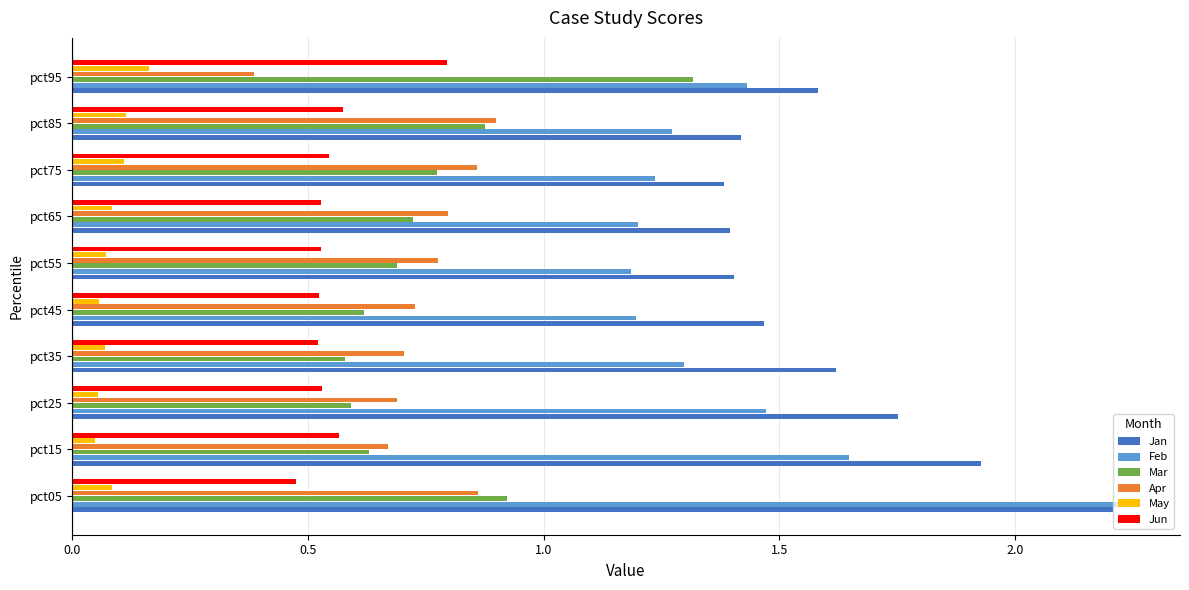

What is the difference between the highest and lowest values at pct25?

1.7